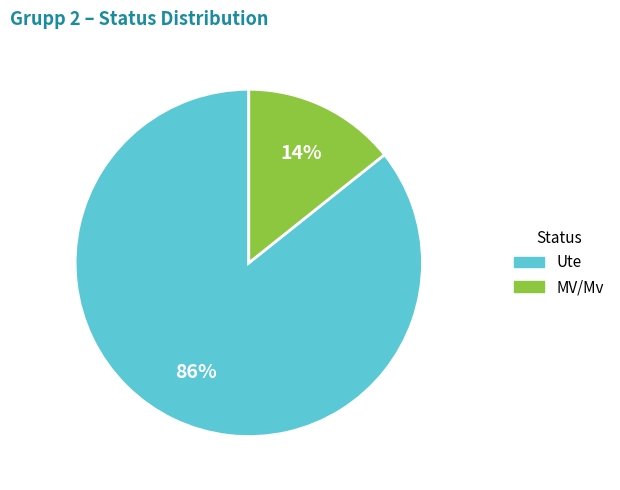

To the nearest percent, what is the average slice percentage?

50%